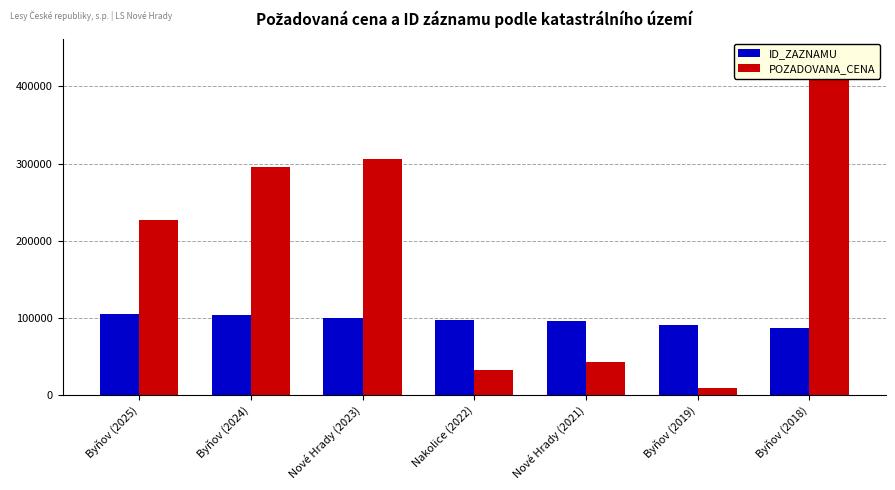

Reading left to right, extract all data points from this chart.

ID_ZAZNAMU: 104814	102875	99597	96642	95696	90279	86008
POZADOVANA_CENA: 227200	296070	306348	32420	41950	8590	440000